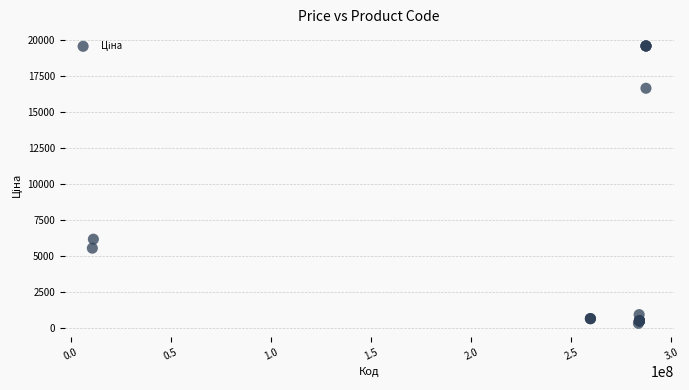

What Y value in the scatter plot is closest to 9958?

6182.6